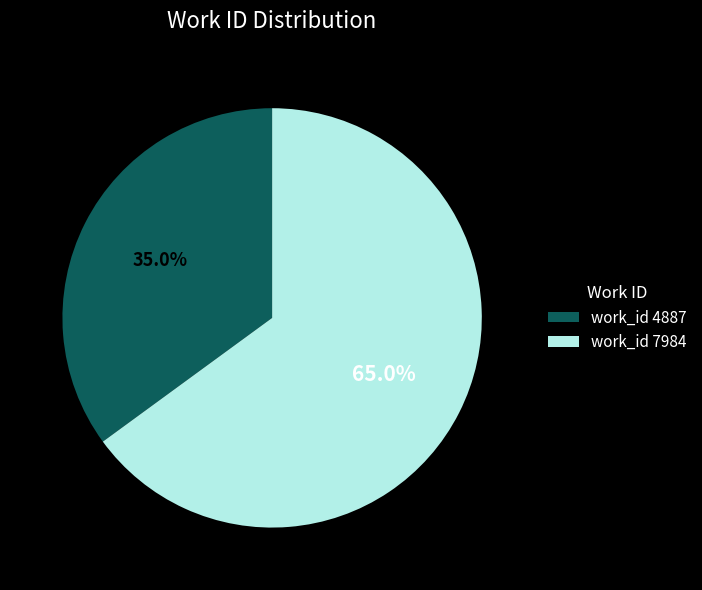

To the nearest percent, what is the average slice percentage?

50%